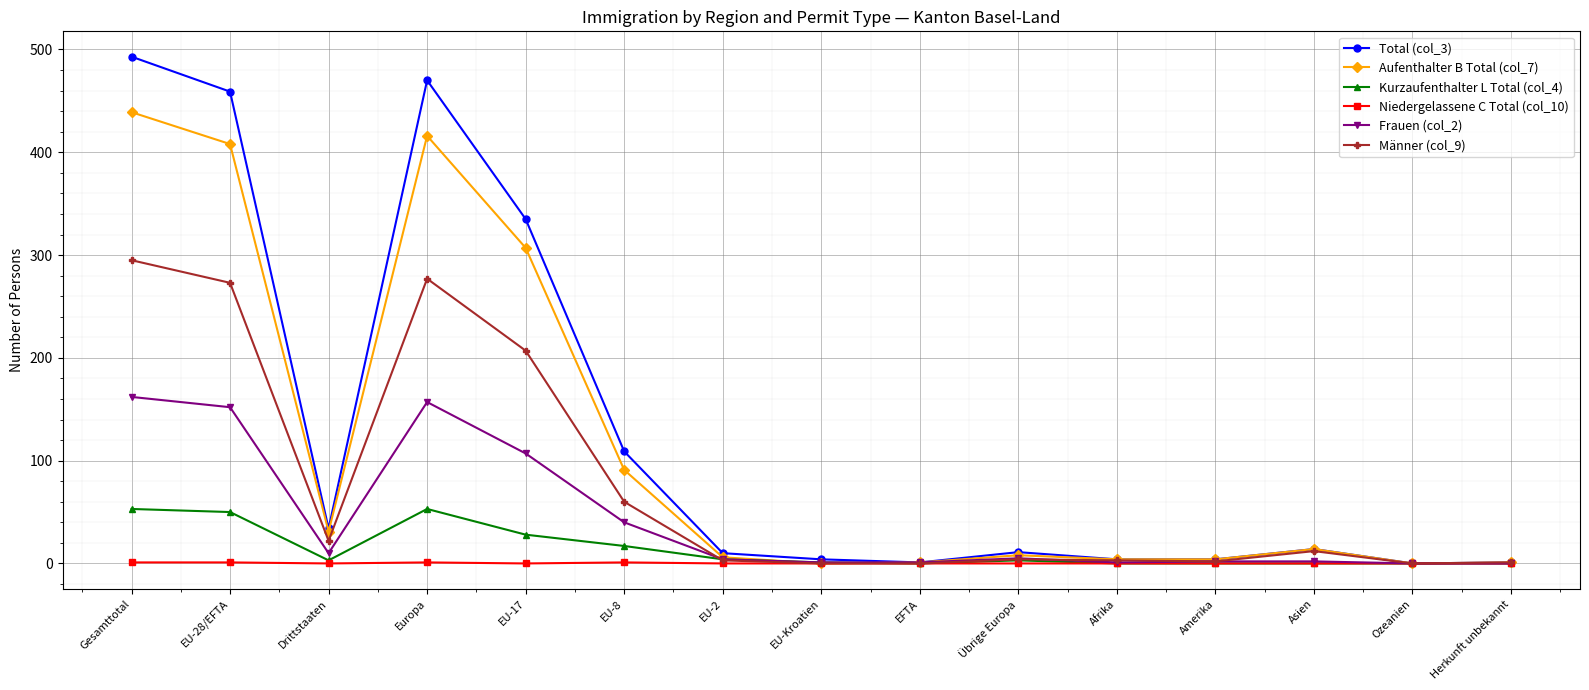

What is the total value across all series at EU-8?

318